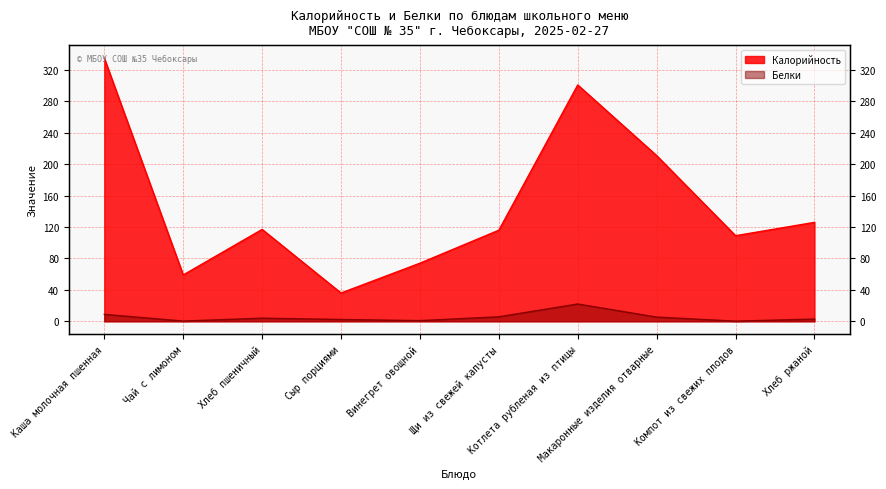

At which label does Белки first exceed 3?

Каша молочная пшенная